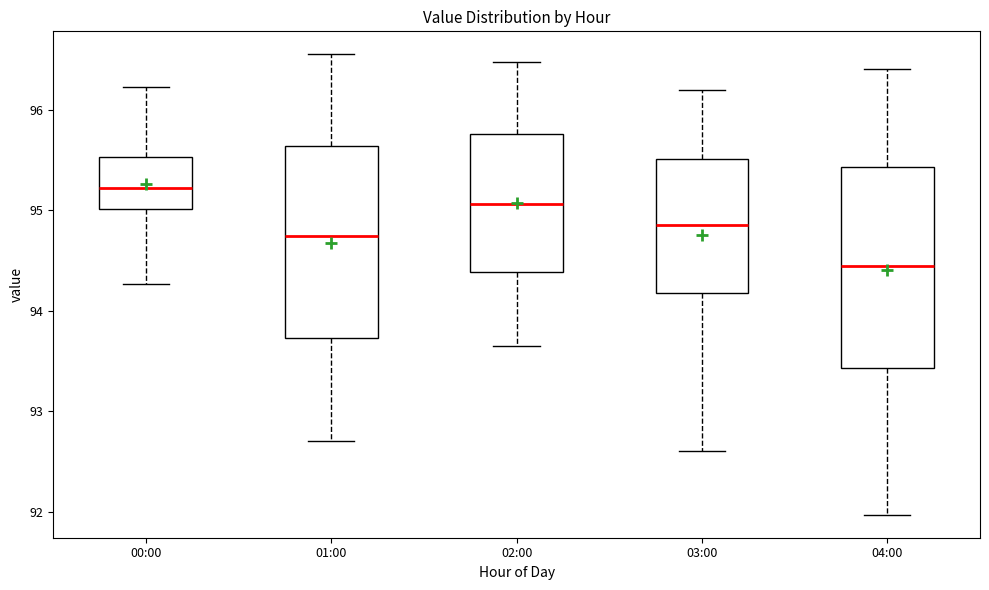

Which box's median line is the lowest?

04:00